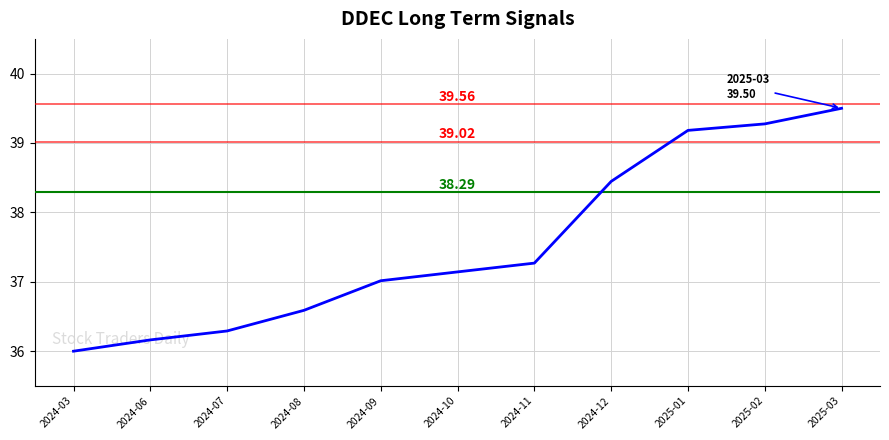

Rank the categories by value from lowest to highest.

2024-03, 2024-06, 2024-07, 2024-08, 2024-09, 2024-10, 2024-11, 2024-12, 2025-01, 2025-02, 2025-03